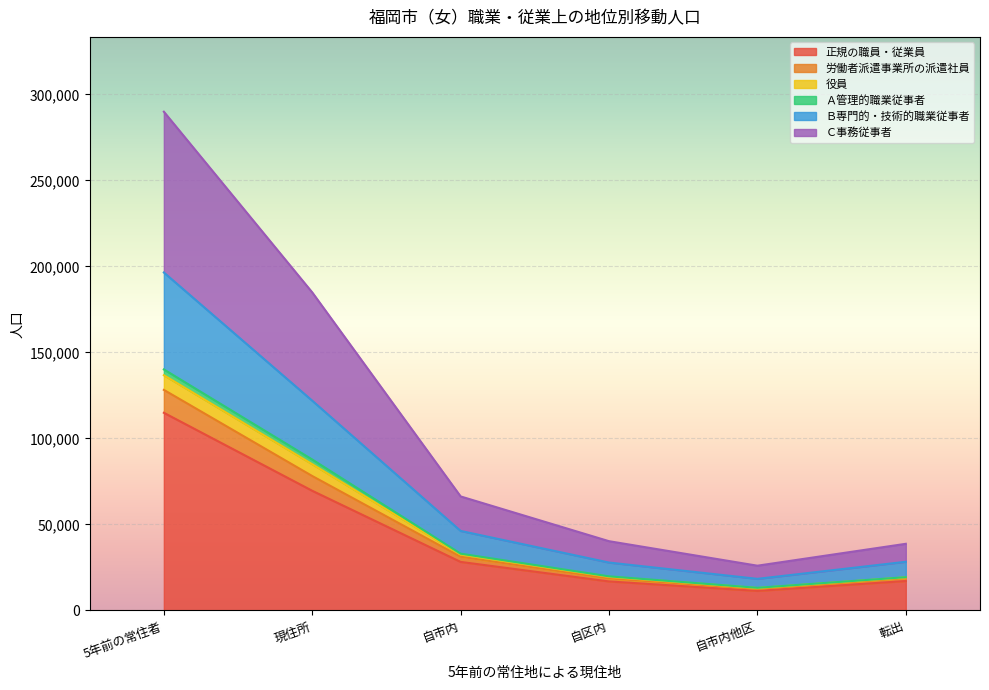

The Ｃ事務従事者 series shows 186890 at 5年前の常住者. True or false?

False